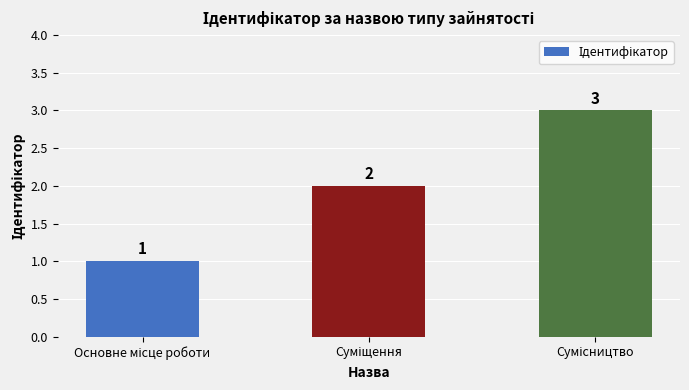

How many values are between 1 and 3?

3